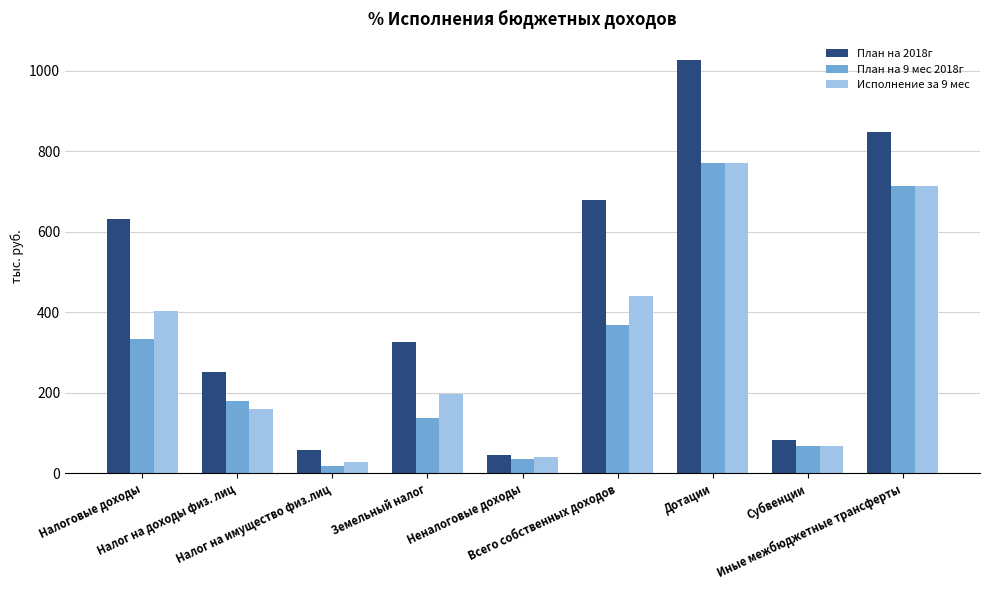

The value of План на 2018г at Налоговые доходы is 144.8. True or false?

False